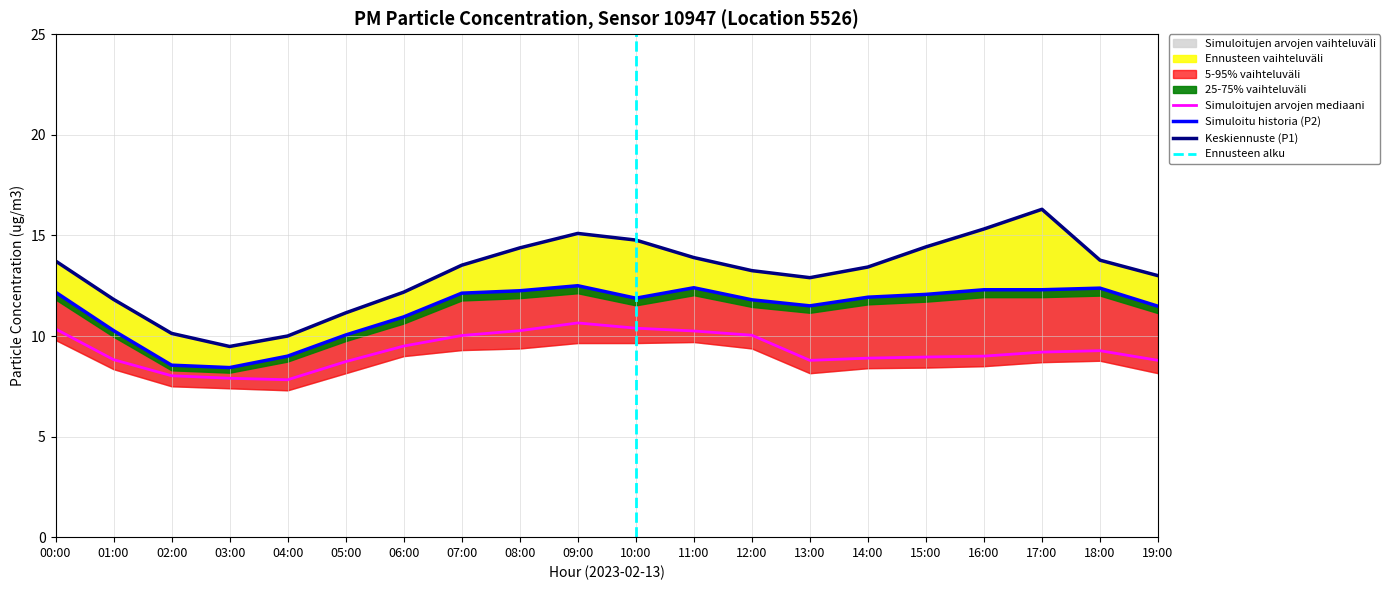

What is the average value of the P1_low series?

9.3